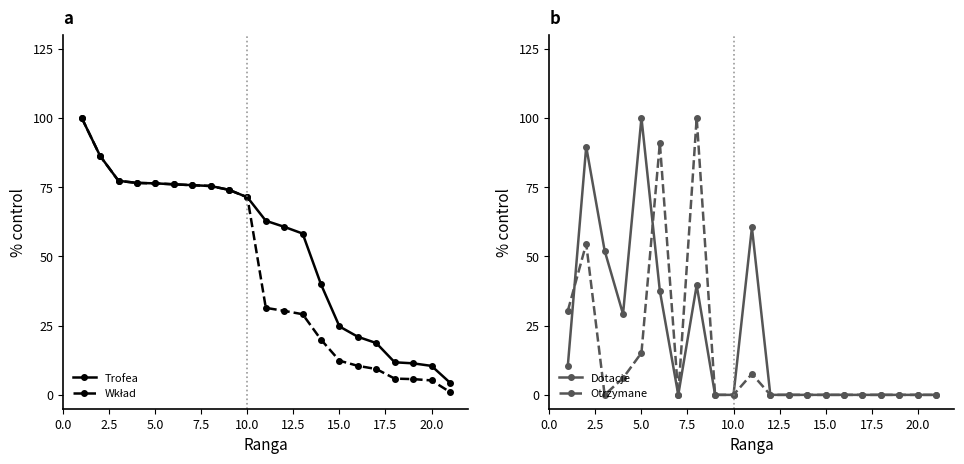

The Trofea series shows 41.2 at 5.0. True or false?

False